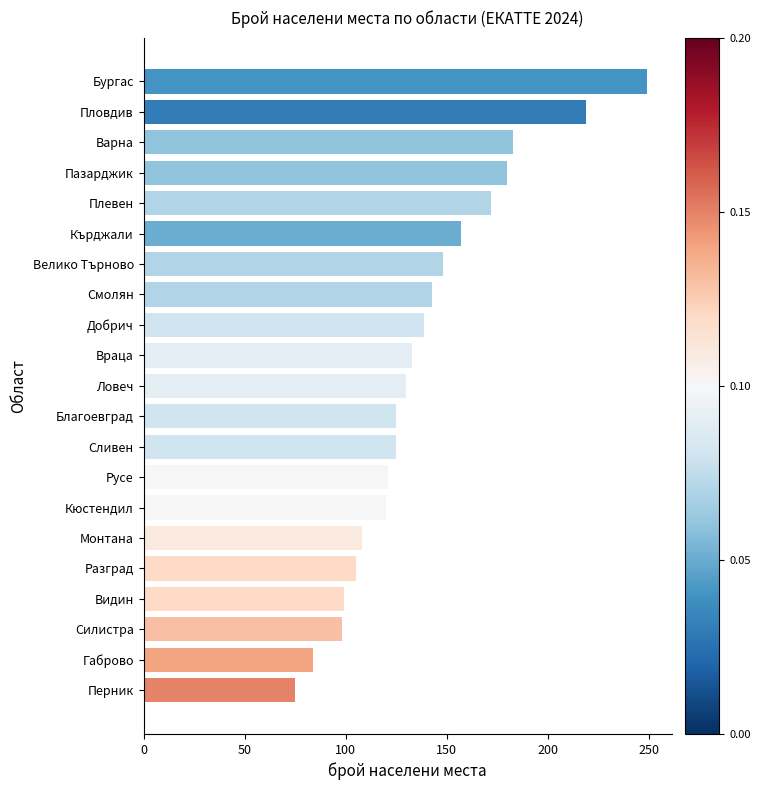

The value at Плевен is 236. True or false?

False